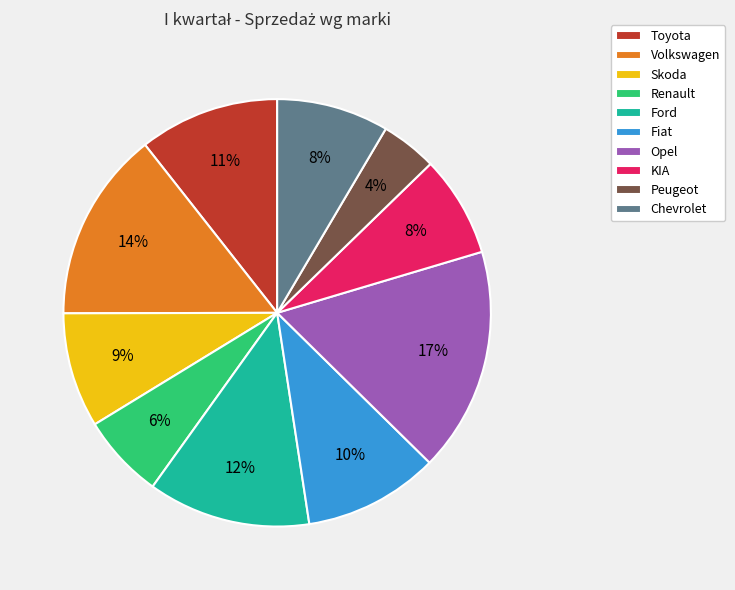

What percentage is the Opel slice, to the nearest percent?

17%